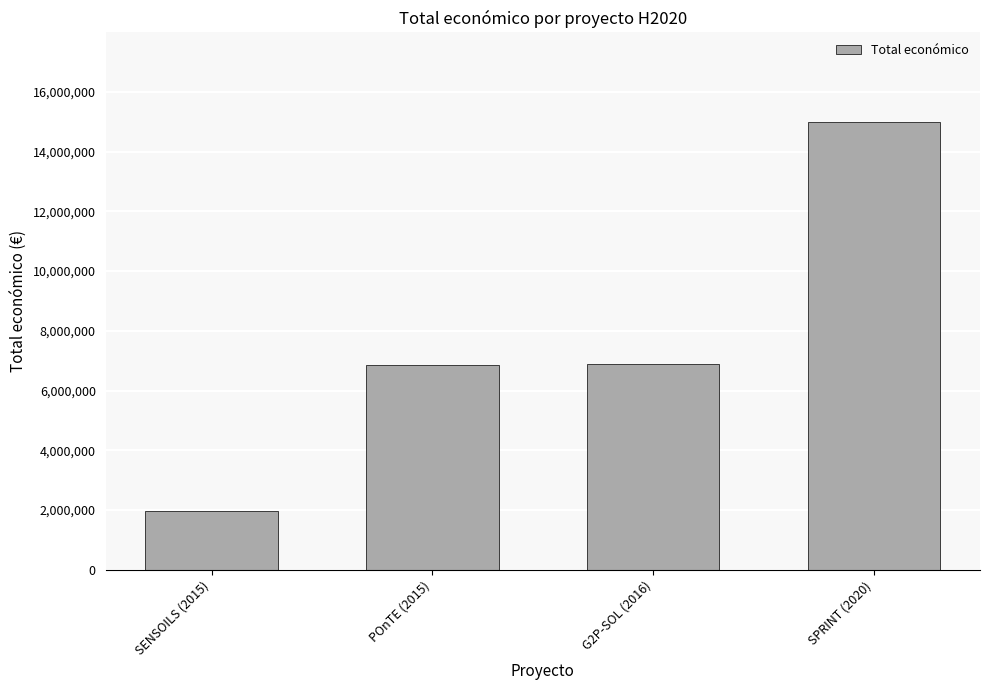

Count the number of data series in this chart.

1